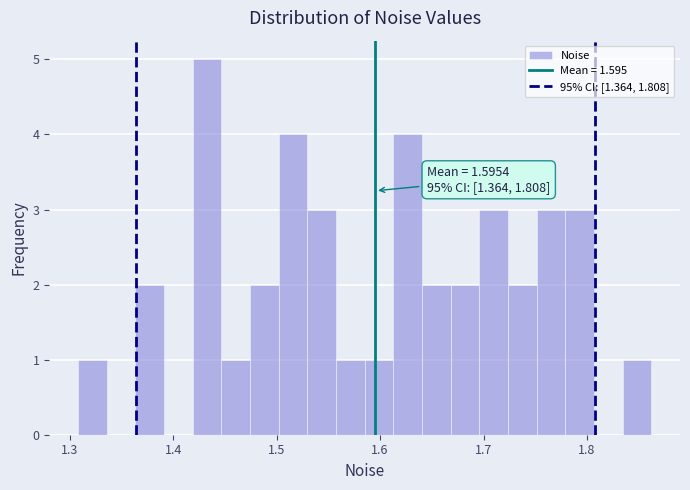

Read against the x-axis, roughly where is the centre of the tallest bar?

1.43